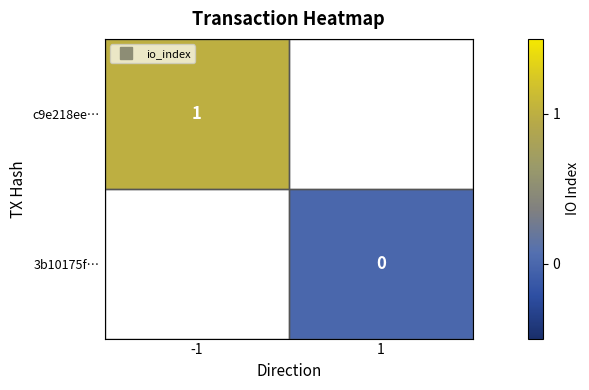

What is the lowest value of the c9e218ee… series?

1.0